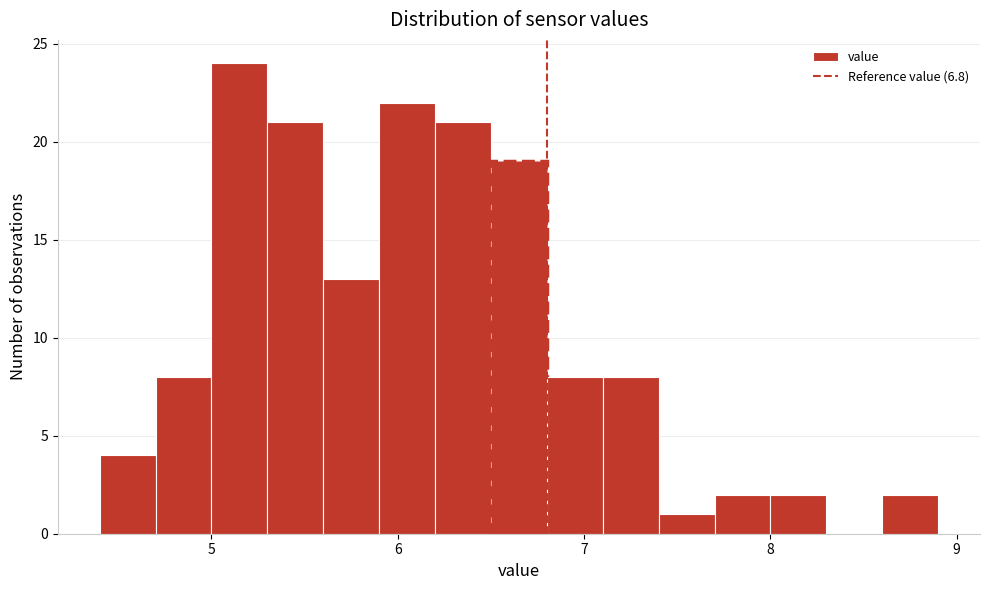

Around what value on the x-axis is the tallest bar? Give the approximate position of its centre, as read against the axis.

5.2